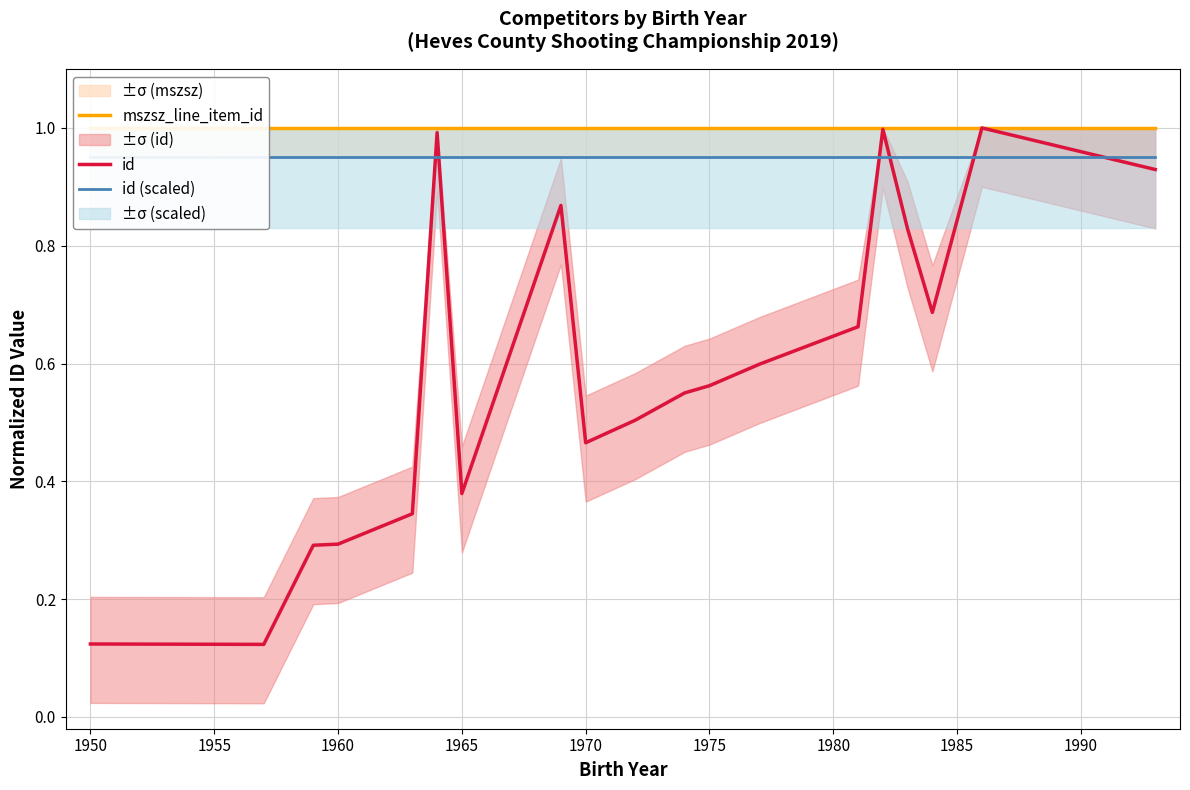

Where is id nearest to the value 0?

1950